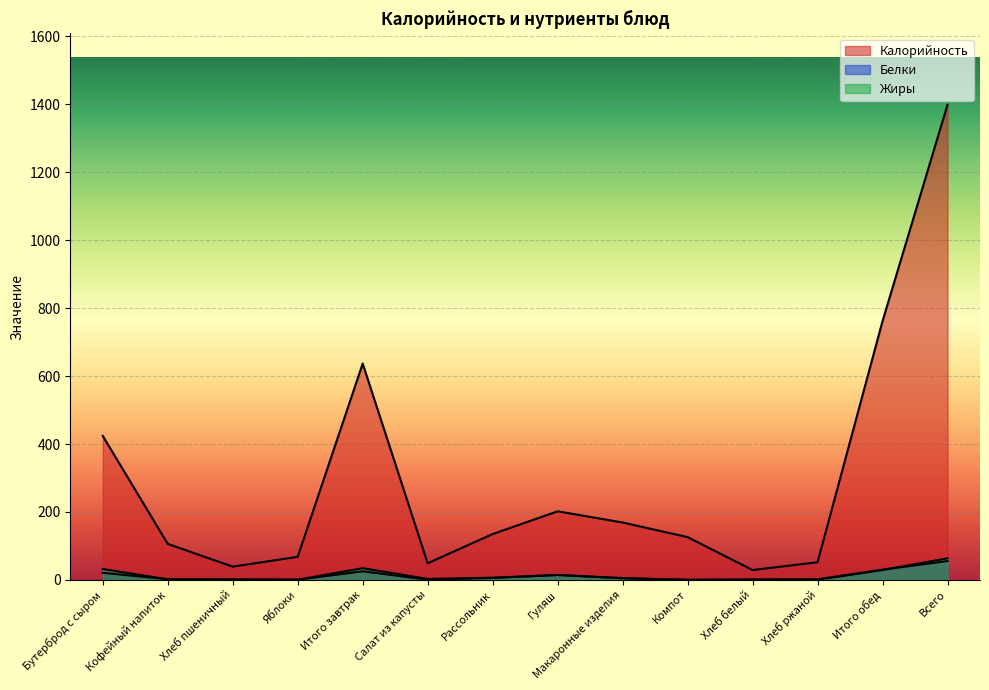

Reading left to right, list all the values displayed in this chart.

Калорийность: 424.0	106.0	39.0	68.0	637.0	49.0	135.0	202.0	169.0	126.0	29.0	52.0	762.0	1399.0
Белки: 20.8	2.2	1.7	0.6	25.3	0.9	5.9	14.3	5.5	0.3	1.3	2.0	30.2	55.5
Жиры: 31.9	1.6	0.3	0.6	34.5	2.9	6.4	14.7	4.5	0.0	0.2	0.4	29.1	63.5